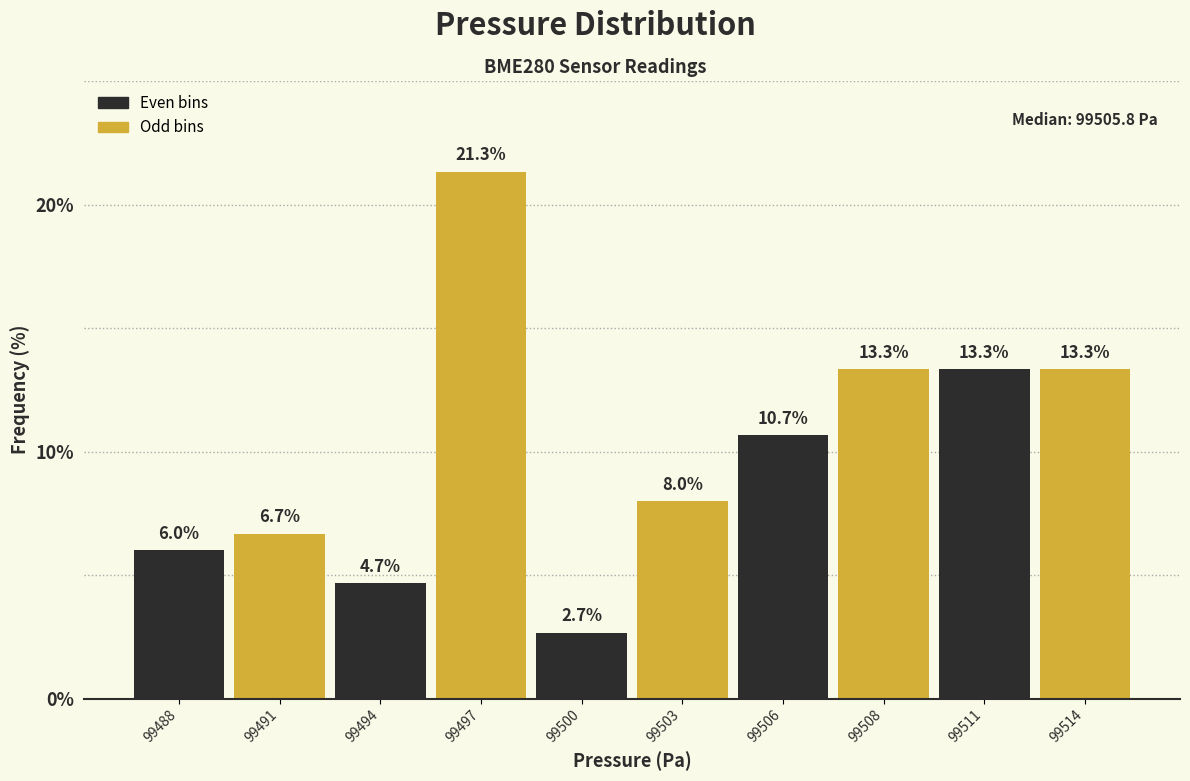

Reading left to right, extract all data points from this chart.

6.0	6.7	4.7	21.3	2.7	8.0	10.7	13.3	13.3	13.3